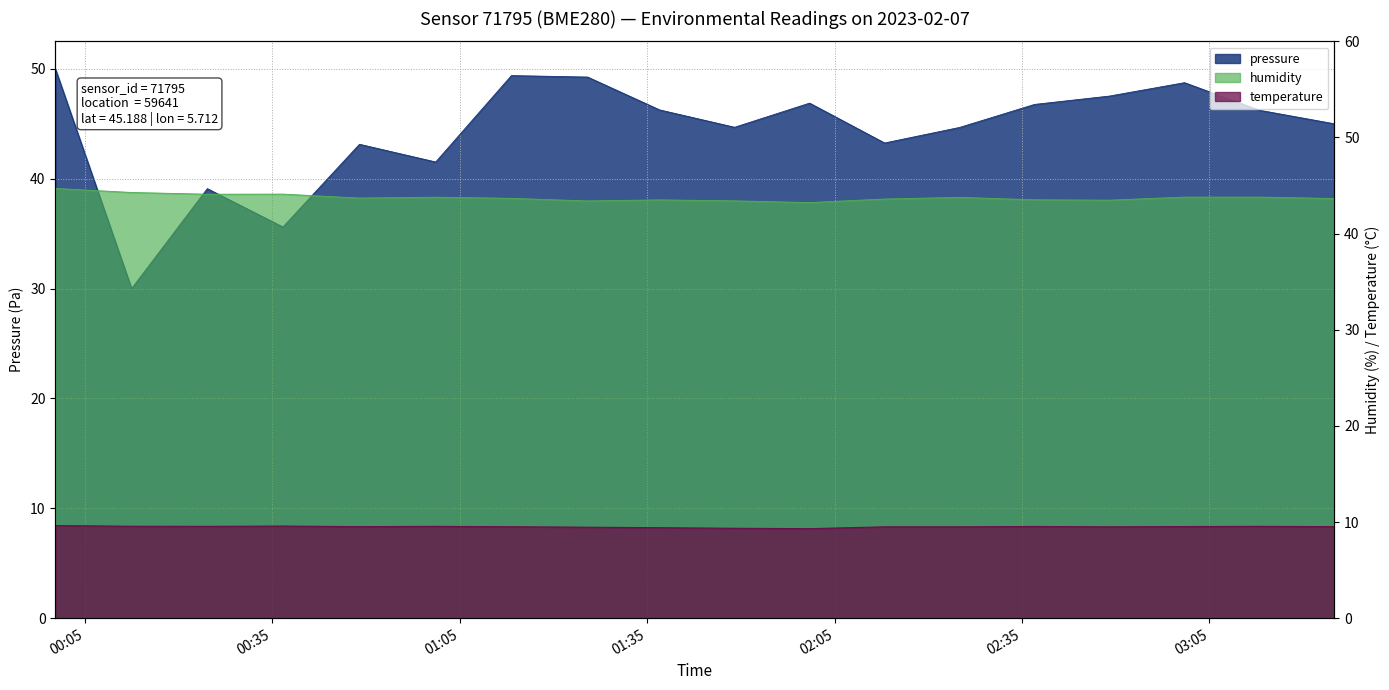

What is the value of the temperature point at the 5th from the left?

9.5